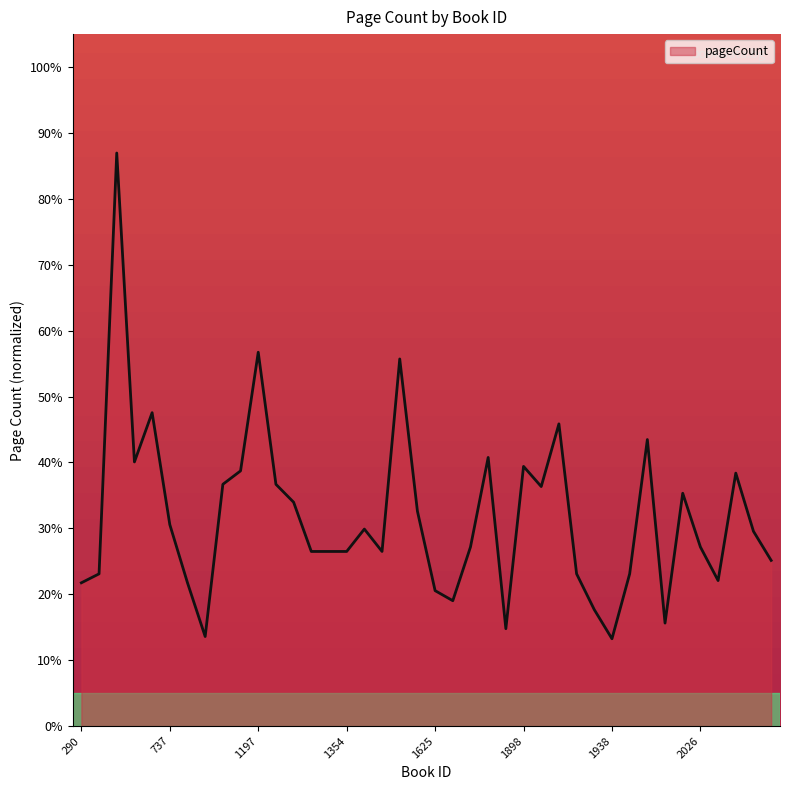

What is the smallest value displayed?

13.2